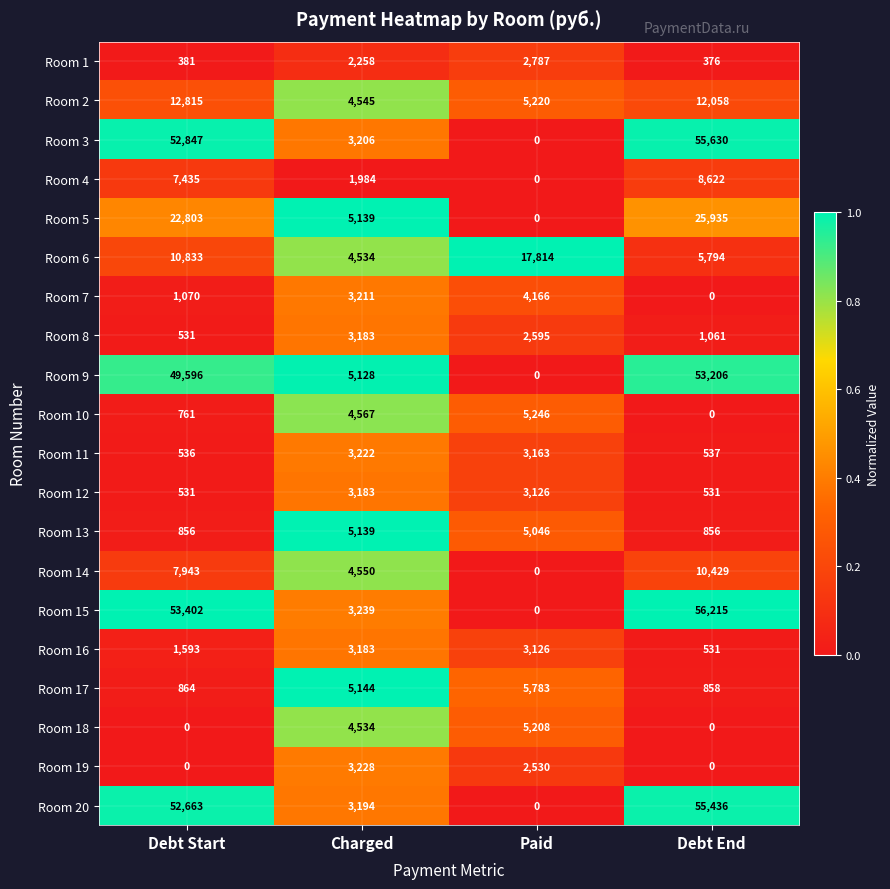

Which series has the largest total across all categories?

Room 15